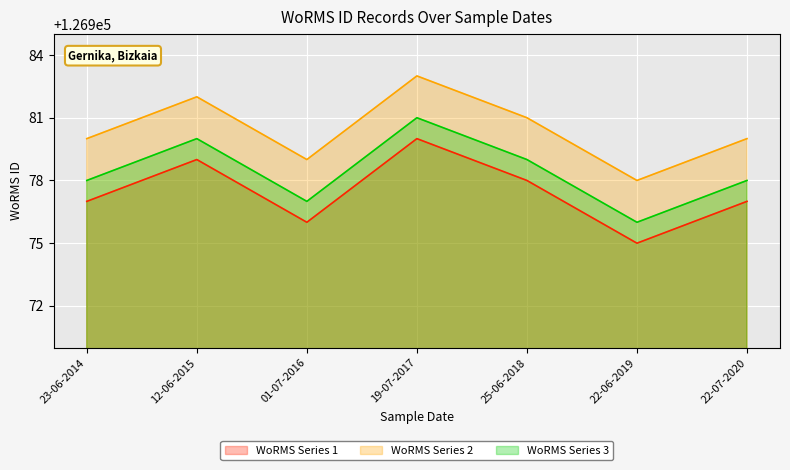

How many data points in WoRMS Series 2 are less than 126980?

2